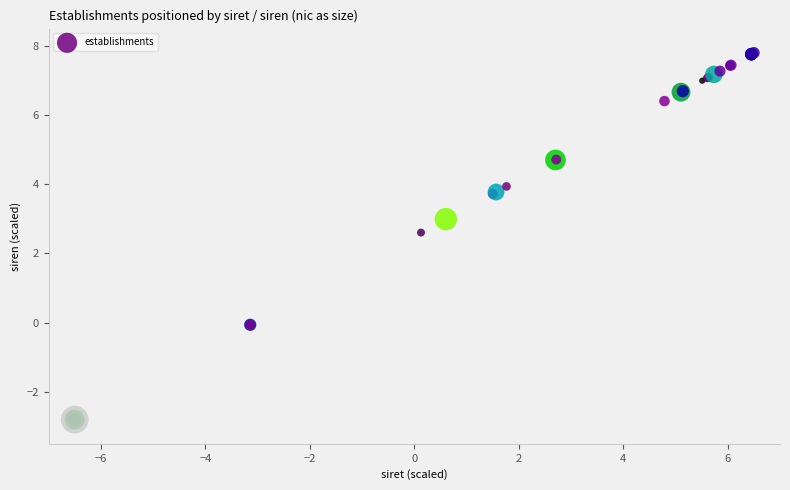

What Y value in the scatter plot is closest to 2?

2.6